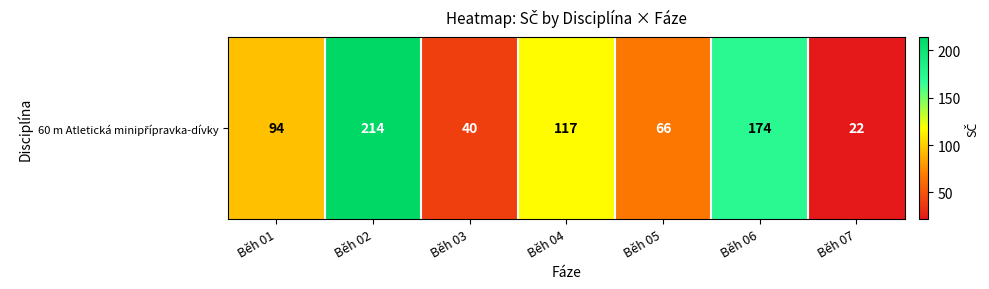

List the labels in order of value, largest first.

Běh 02, Běh 06, Běh 04, Běh 01, Běh 05, Běh 03, Běh 07